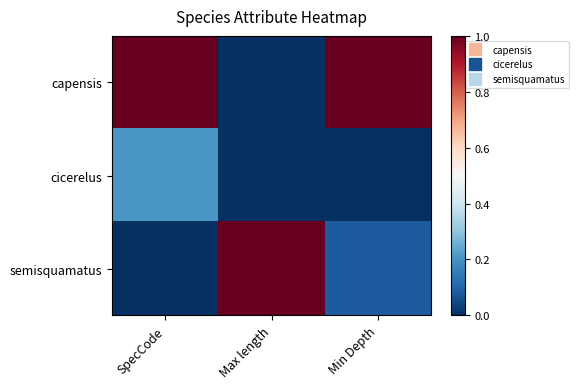

List the series in order of their overall mean, lowest first.

cicerelus, semisquamatus, capensis